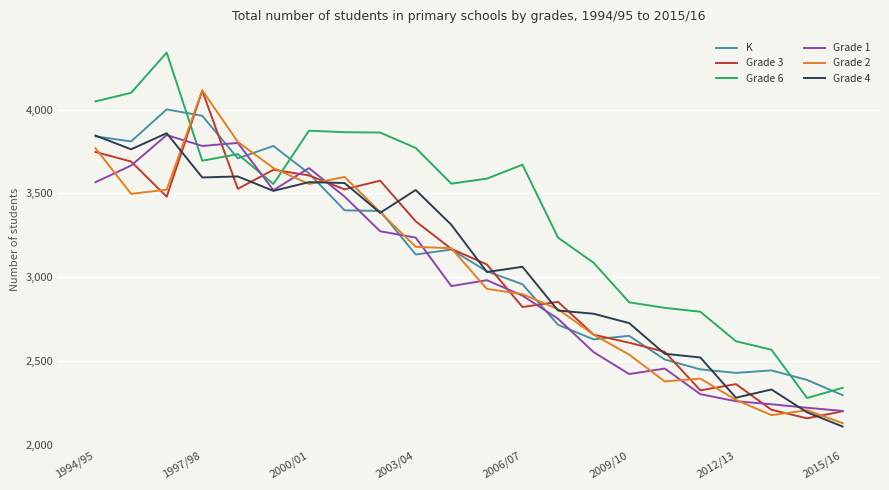

Which series has the largest range (max minus min)?

Grade 6